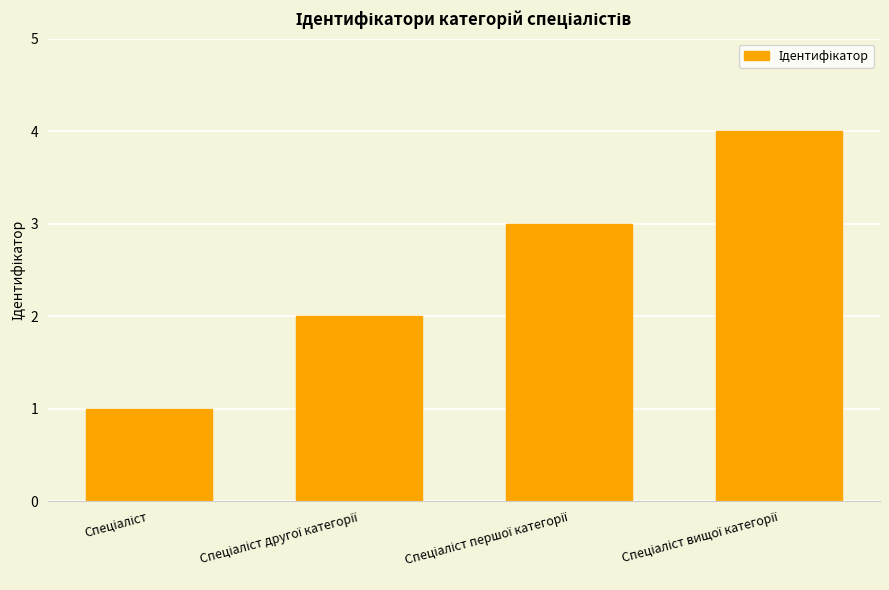

What is the sum of all values?

10